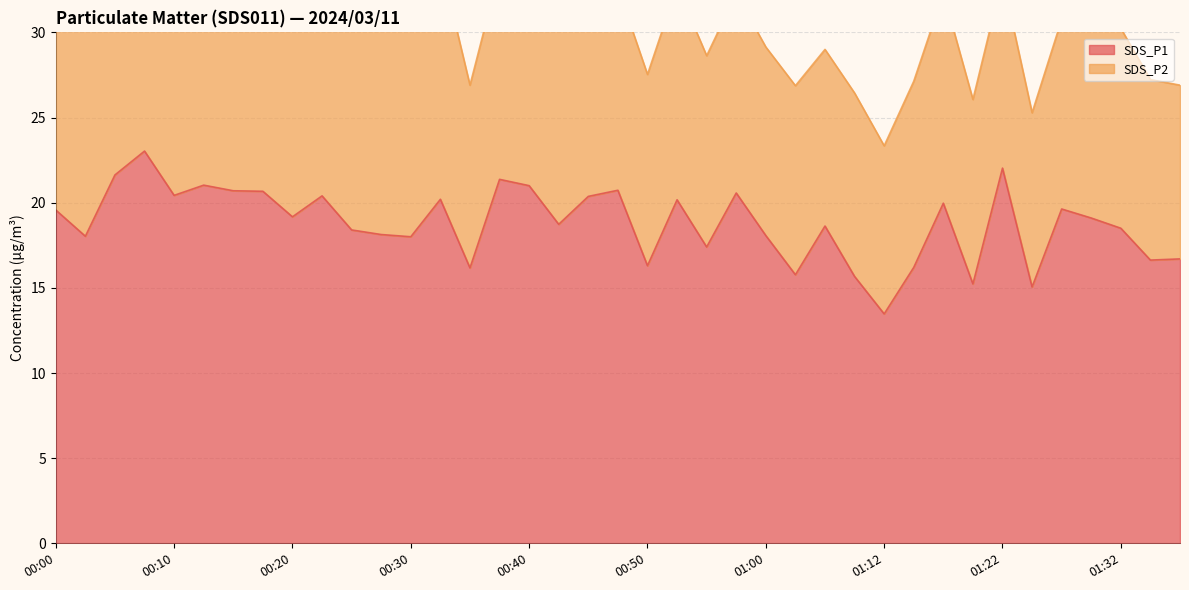

Does the chart display data point markers on the line(s)?

No